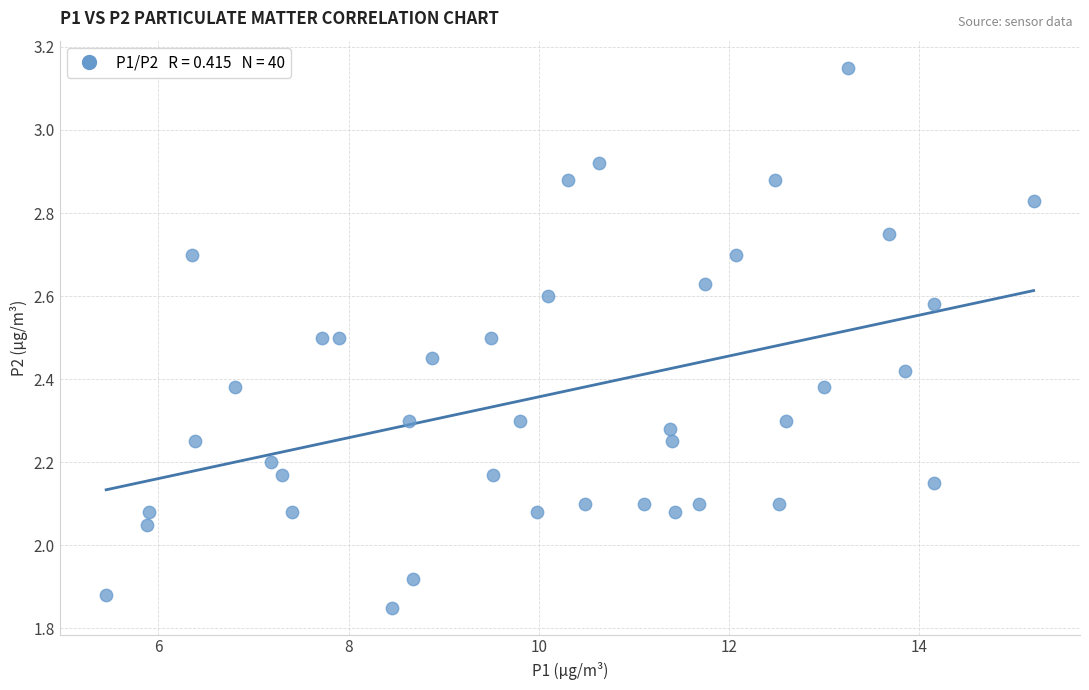

What is the range of Y values (max minus min)?

1.3